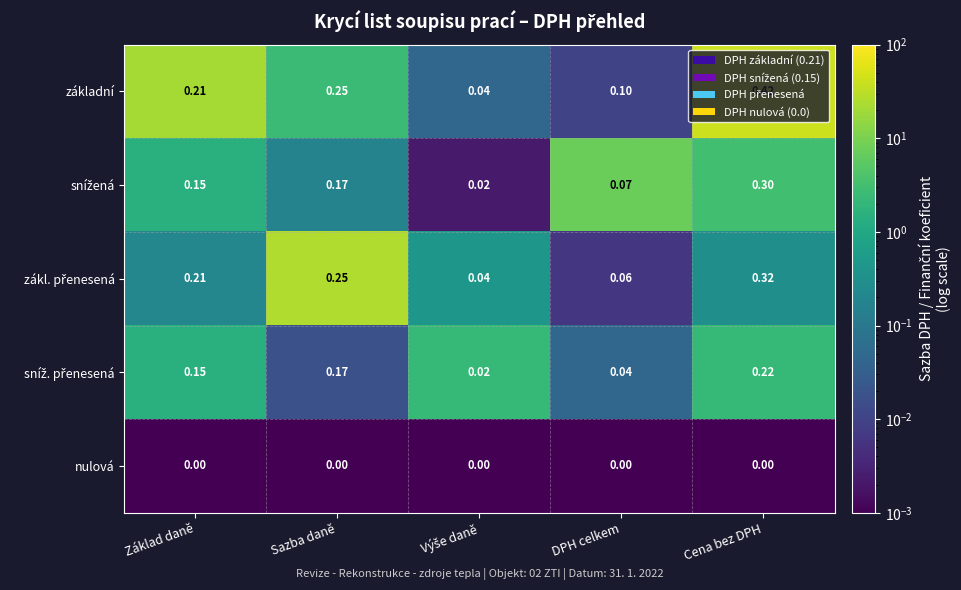

At which category is the sum across all series the highest?

Cena bez DPH